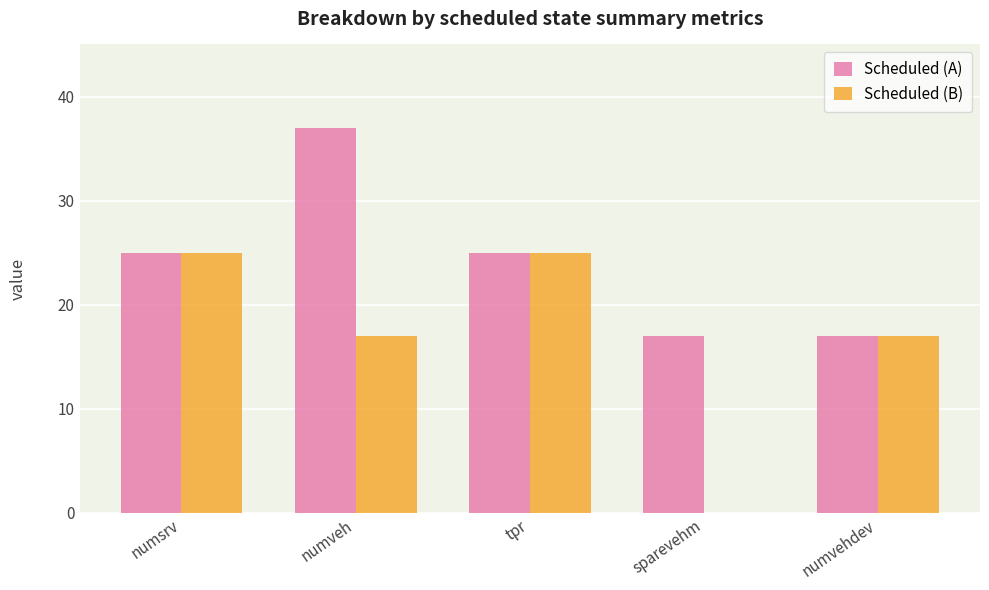

What is the sum of the Scheduled (A) values at numsrv and tpr?

50